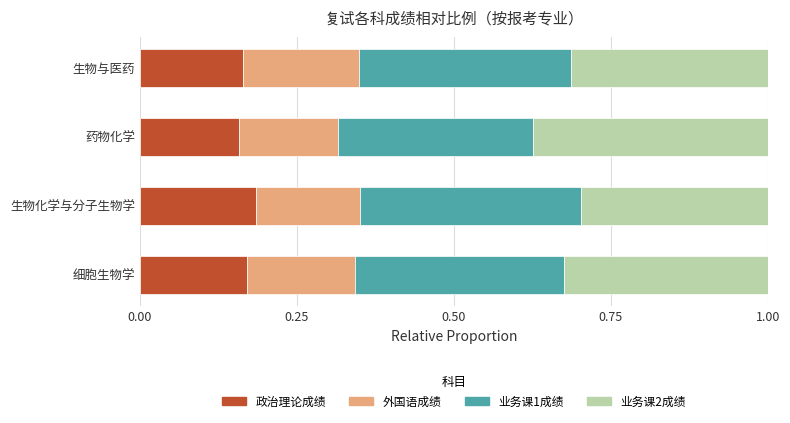

What is the sum of all 政治理论成绩 values?

0.7